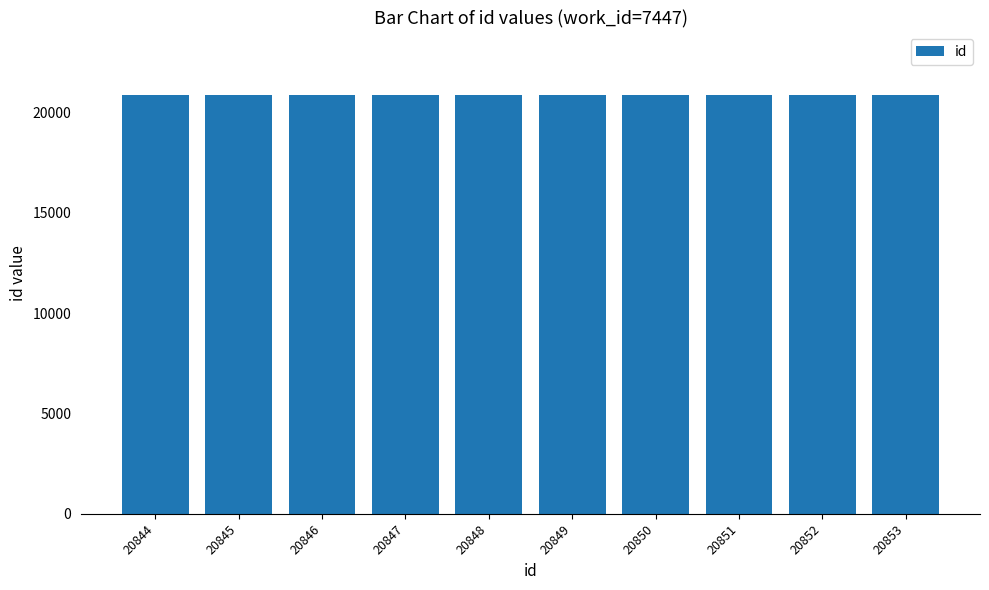

True or false: the data shows 6624 at 20848.

False